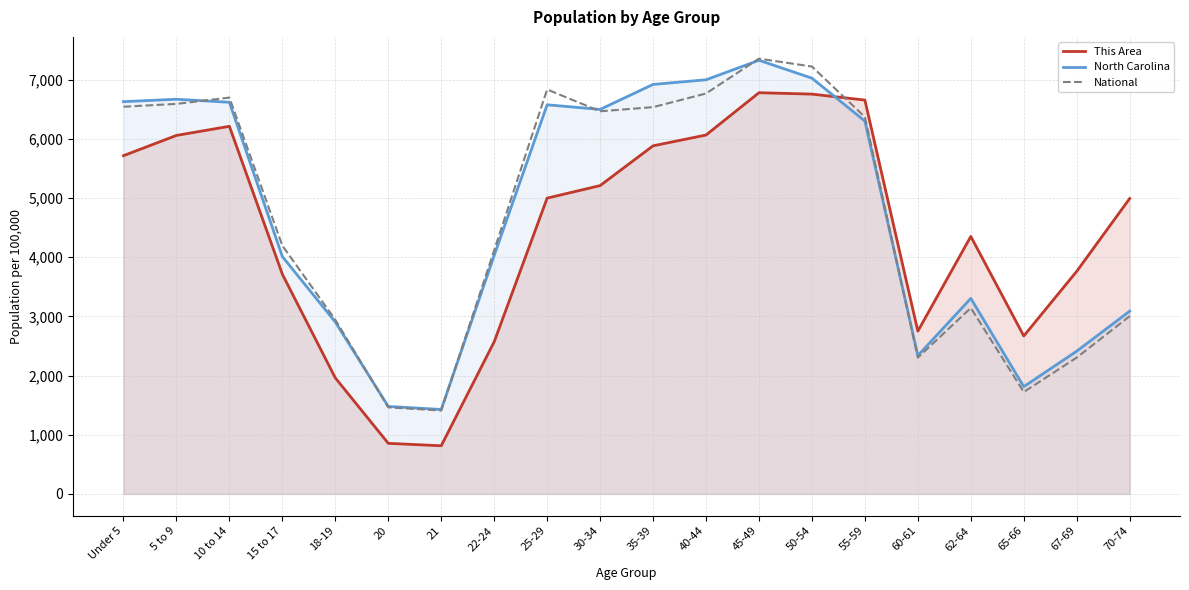

What is the label of the 9th point from the right?

40-44